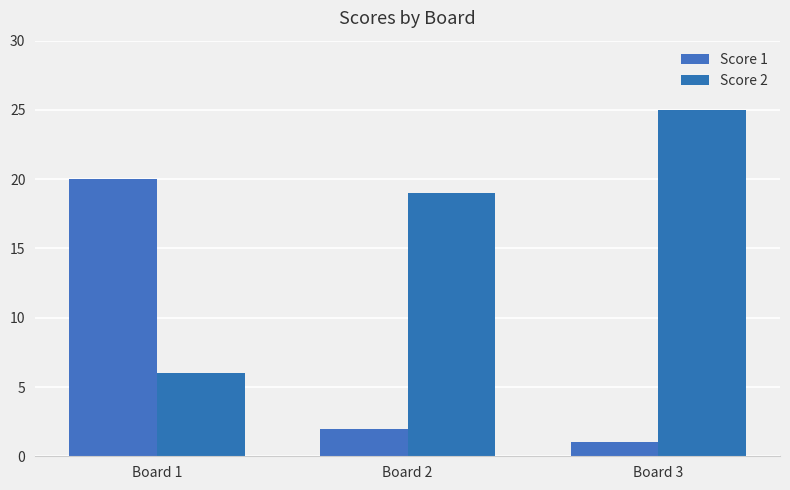

Reading right to left, extract all data points from this chart.

Score 1: Board 3=1	Board 2=2	Board 1=20
Score 2: Board 3=25	Board 2=19	Board 1=6